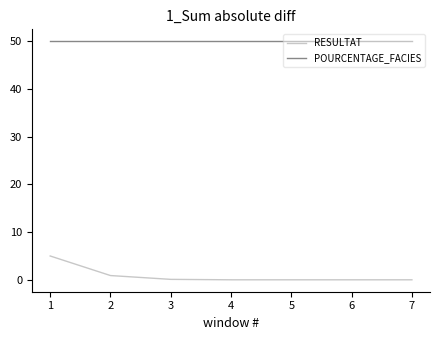

Is the value of POURCENTAGE_FACIES at 5 greater than the value of RESULTAT at 3?

Yes